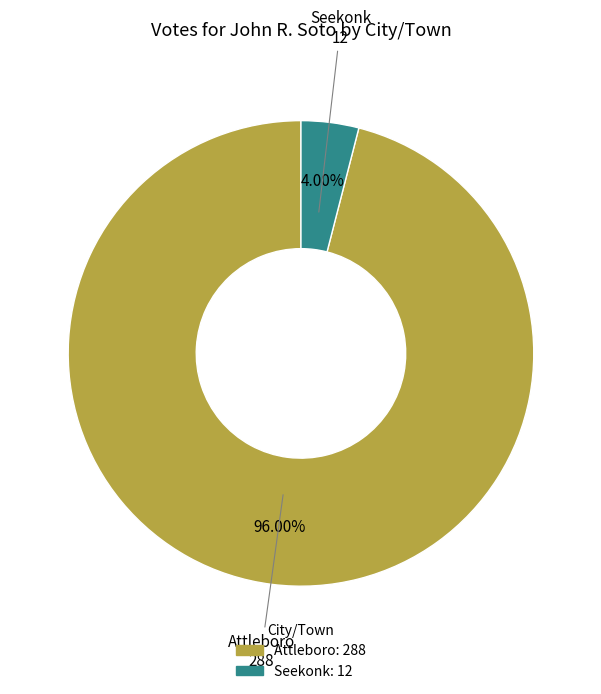

Does any single category account for the majority?

Yes